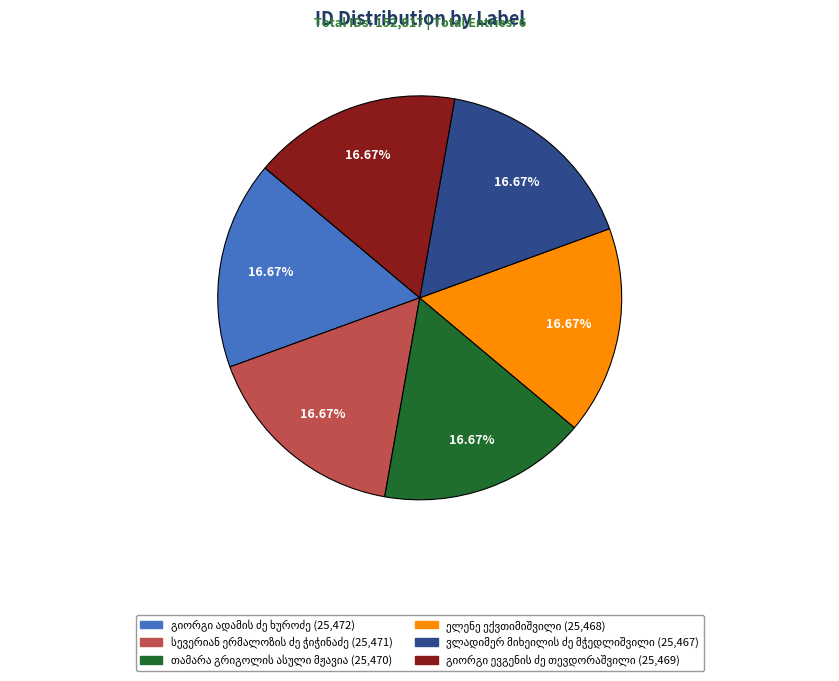

To the nearest percent, what is the average slice percentage?

17%